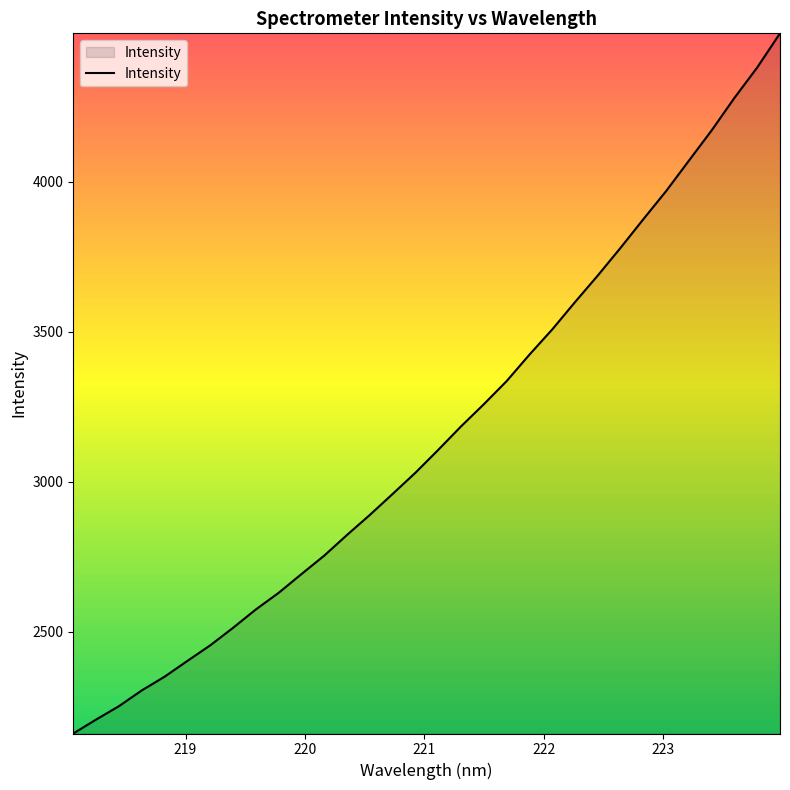

What is the maximum value shown in the chart?

4493.8